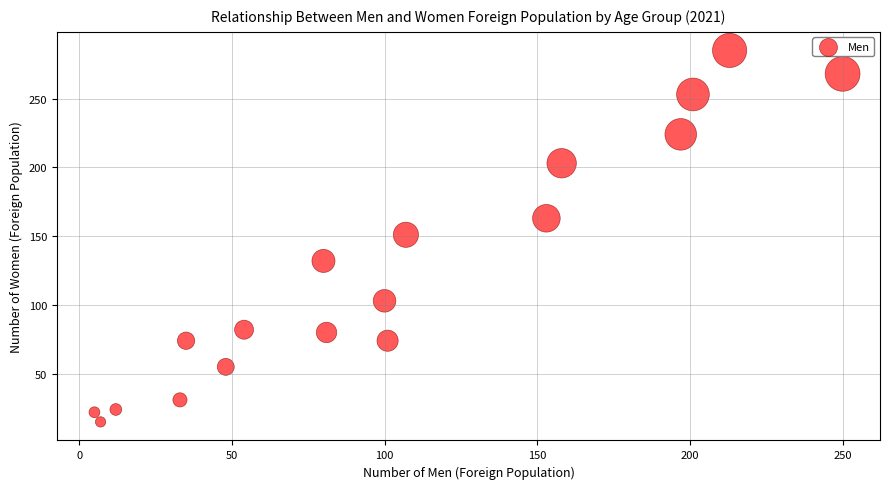

What is the range of X values (max minus min)?

245